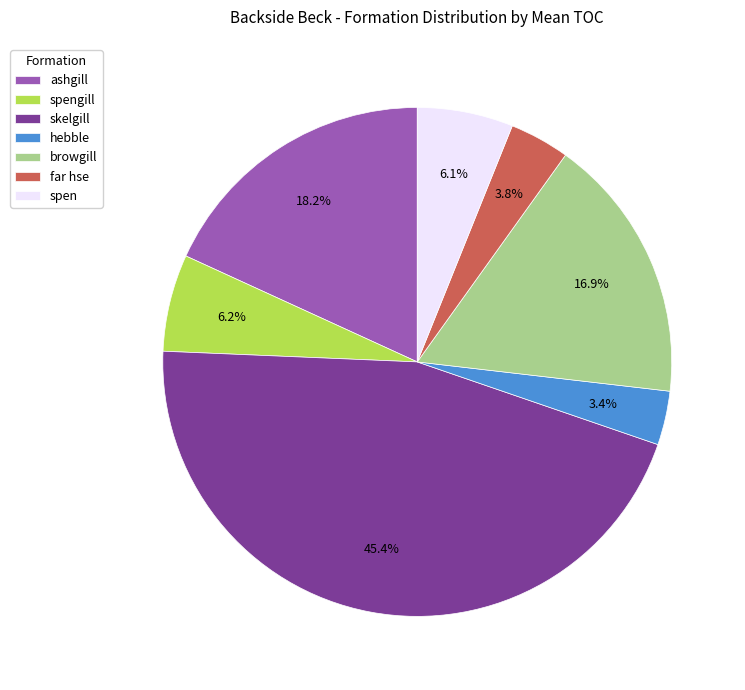

Combined, do skelgill and browgill account for over 50%?

Yes